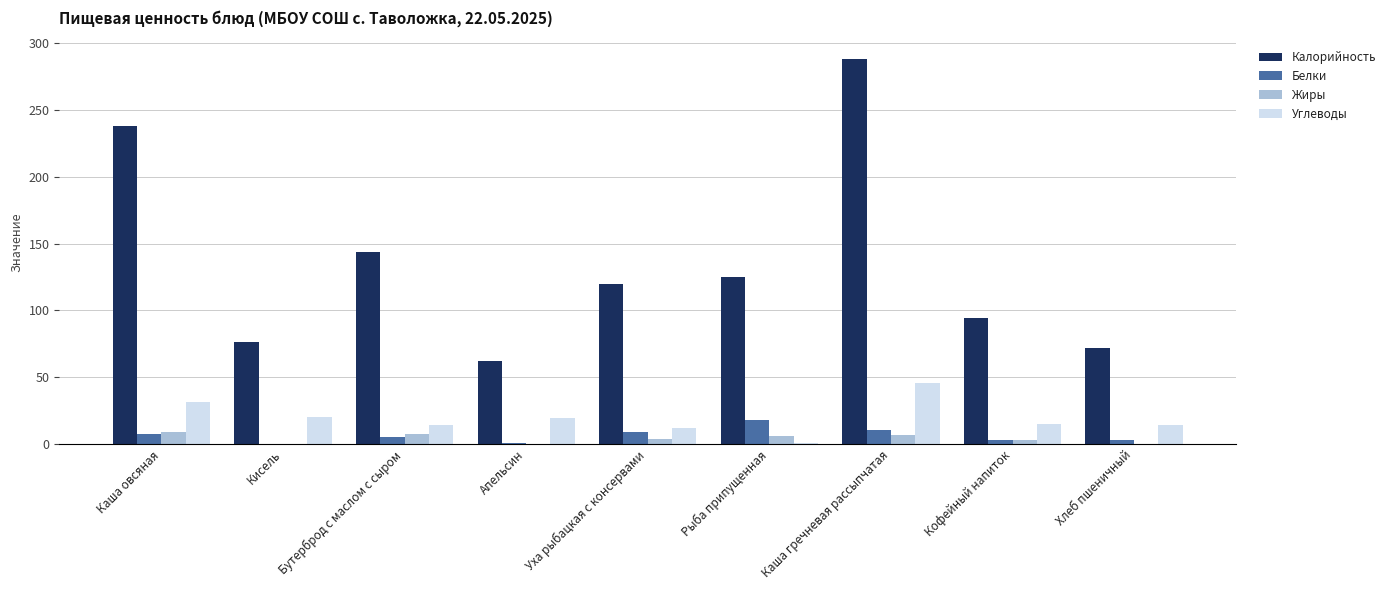

The Углеводы series shows 14.5 at Бутерброд с маслом с сыром. True or false?

True